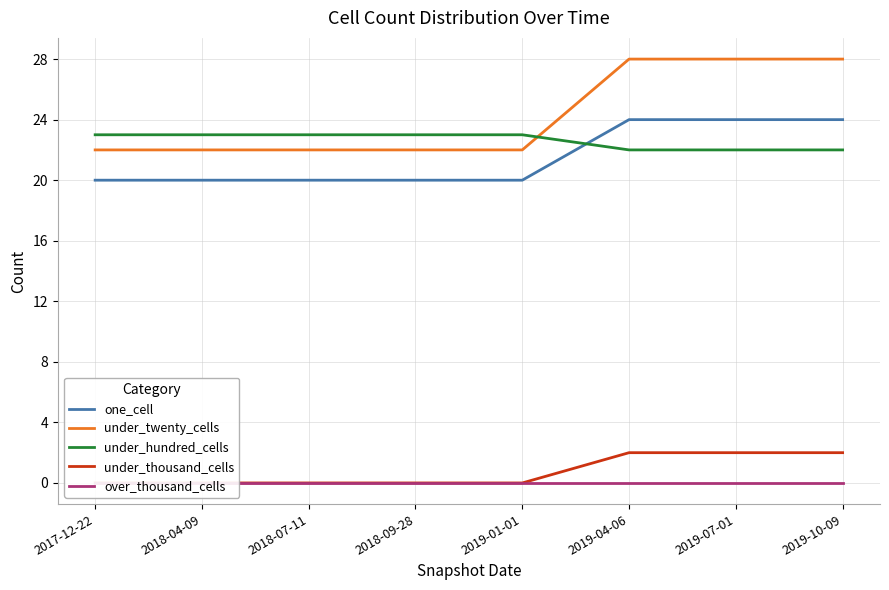

Rank the series by their maximum value, from lowest to highest.

over_thousand_cells, under_thousand_cells, under_hundred_cells, one_cell, under_twenty_cells